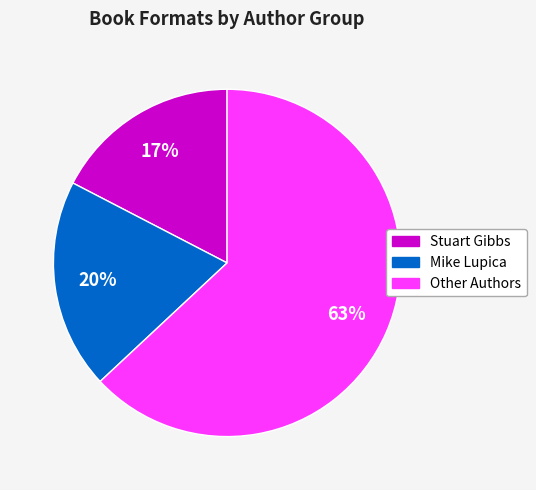

Does any single category account for the majority?

Yes